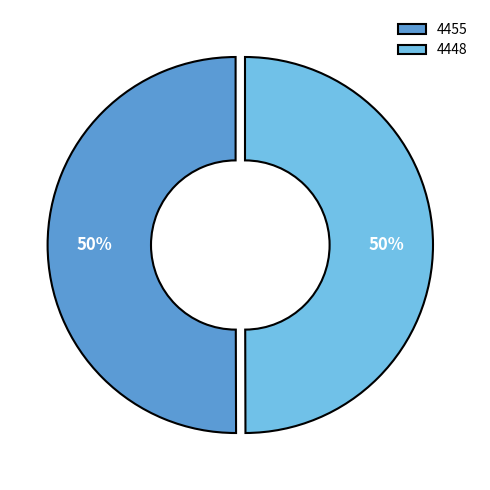

Do 4448 and 4455 together represent more than half of the pie?

Yes